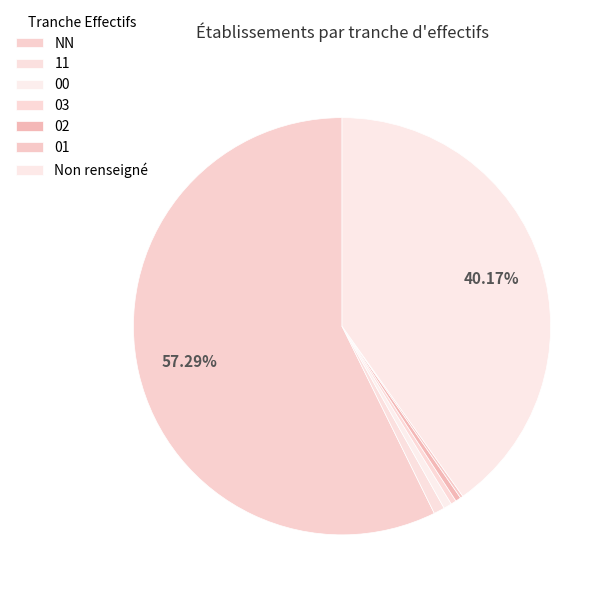

What percentage is the 00 slice, to the nearest percent?

1%